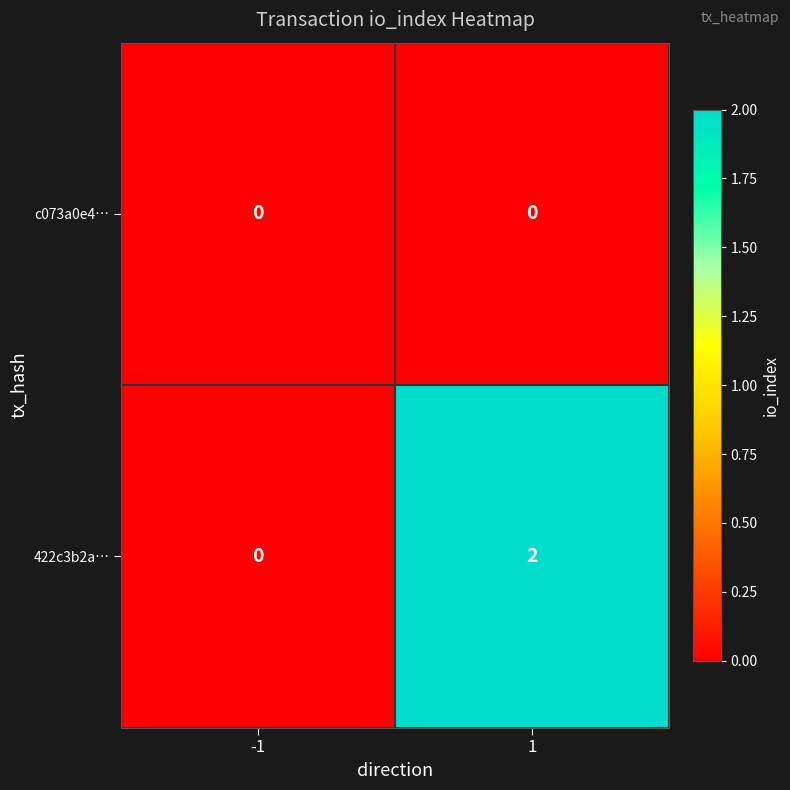

Rank the series by their average value, from highest to lowest.

422c3b2a…, c073a0e4…